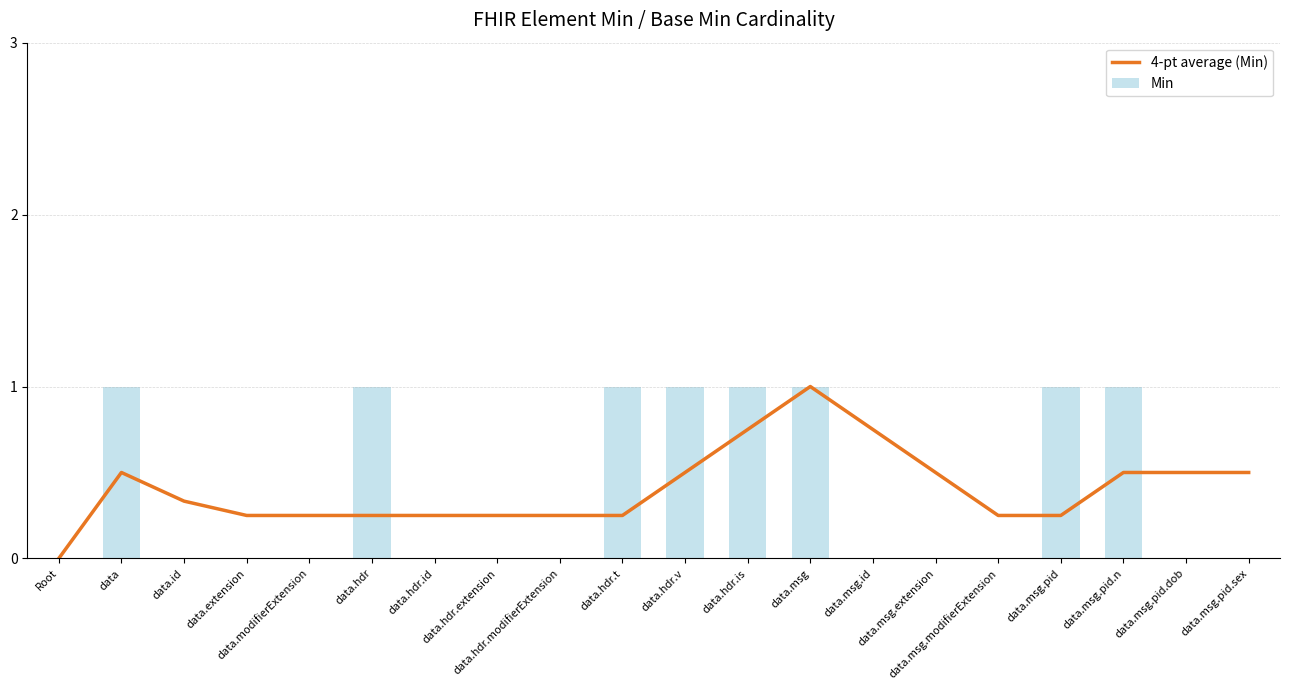

What is the label of the 4th bar from the right?

data.msg.pid